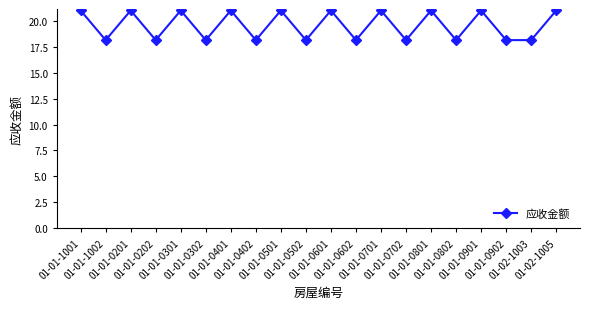

What is the label of the 10th point from the right?

01-01-0601